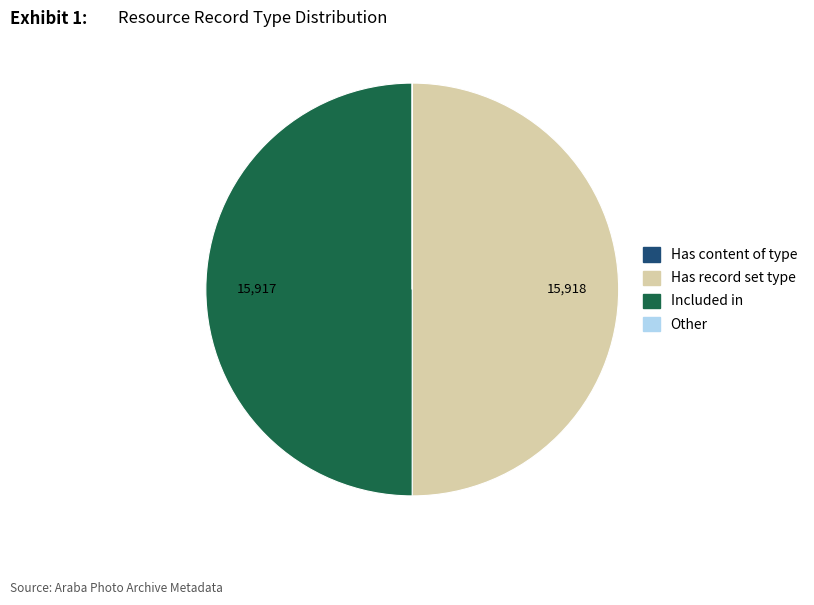

True or false: Included in accounts for 40% of the total.

False